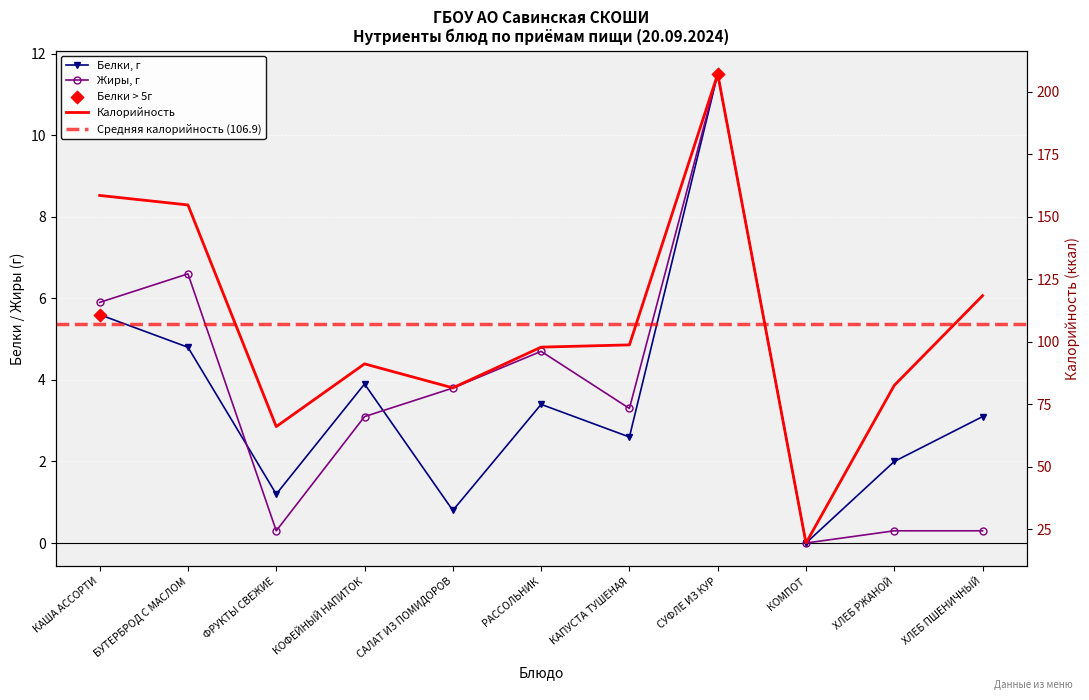

What is the total value across all series at САЛАТ ИЗ ПОМИДОРОВ?

86.1